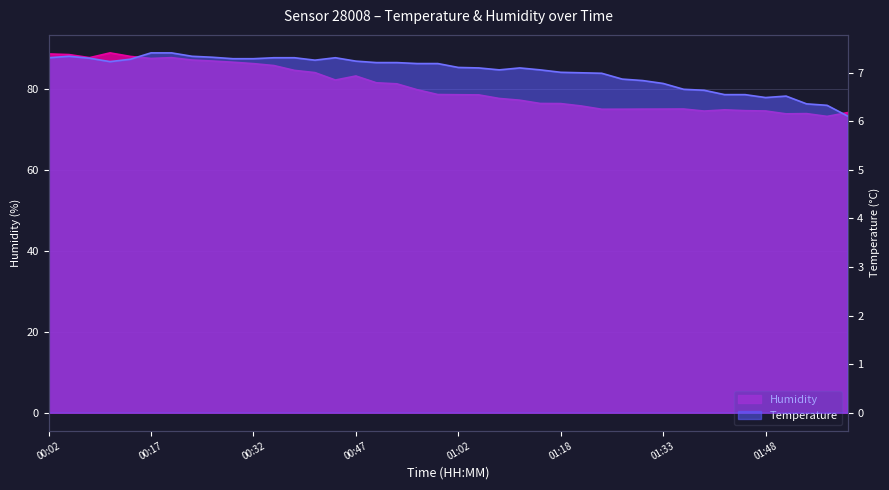

Reading right to left, transcribe all the data shown in this chart.

Temperature: 02:00=6.1	01:57=6.3	01:54=6.4	01:51=6.5	01:48=6.5	01:45=6.5	01:42=6.5	01:39=6.6	01:36=6.7	01:33=6.8	01:30=6.8	01:27=6.9	01:24=7.0	01:21=7.0	01:18=7.0	01:15=7.1	01:11=7.1	01:08=7.1	01:05=7.1	01:02=7.1	00:59=7.2	00:56=7.2	00:53=7.2	00:50=7.2	00:47=7.2	00:44=7.3	00:41=7.3	00:38=7.3	00:35=7.3	00:32=7.3	00:29=7.3	00:26=7.3	00:23=7.3	00:20=7.4	00:17=7.4	00:14=7.3	00:11=7.2	00:08=7.3	00:05=7.3	00:02=7.3
Humidity: 02:00=74.3	01:57=73.3	01:54=74.0	01:51=74.0	01:48=74.7	01:45=74.7	01:42=74.9	01:39=74.6	01:36=75.2	01:33=75.1	01:30=75.1	01:27=75.1	01:24=75.1	01:21=75.9	01:18=76.5	01:15=76.5	01:11=77.3	01:08=77.8	01:05=78.6	01:02=78.7	00:59=78.7	00:56=79.9	00:53=81.4	00:50=81.6	00:47=83.3	00:44=82.3	00:41=84.2	00:38=84.7	00:35=85.9	00:32=86.4	00:29=86.7	00:26=87.0	00:23=87.3	00:20=87.9	00:17=87.7	00:14=88.2	00:11=89.0	00:08=87.9	00:05=88.6	00:02=88.8